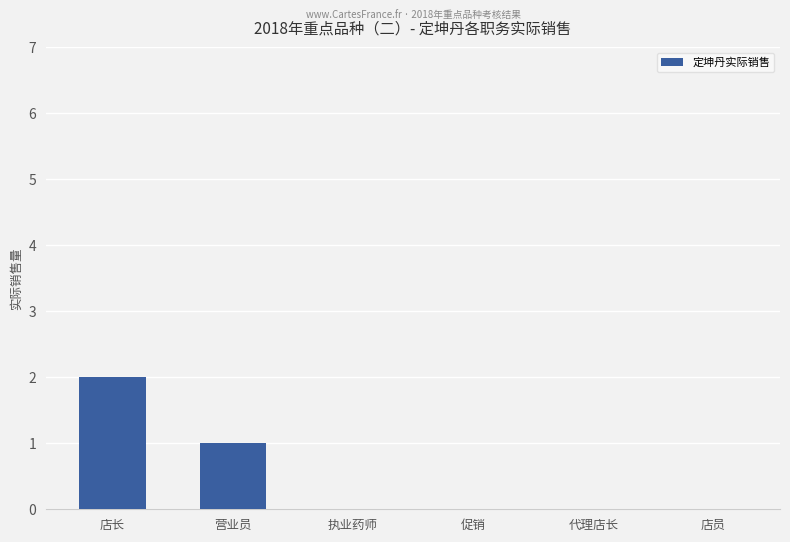

Are the bars horizontal?

No